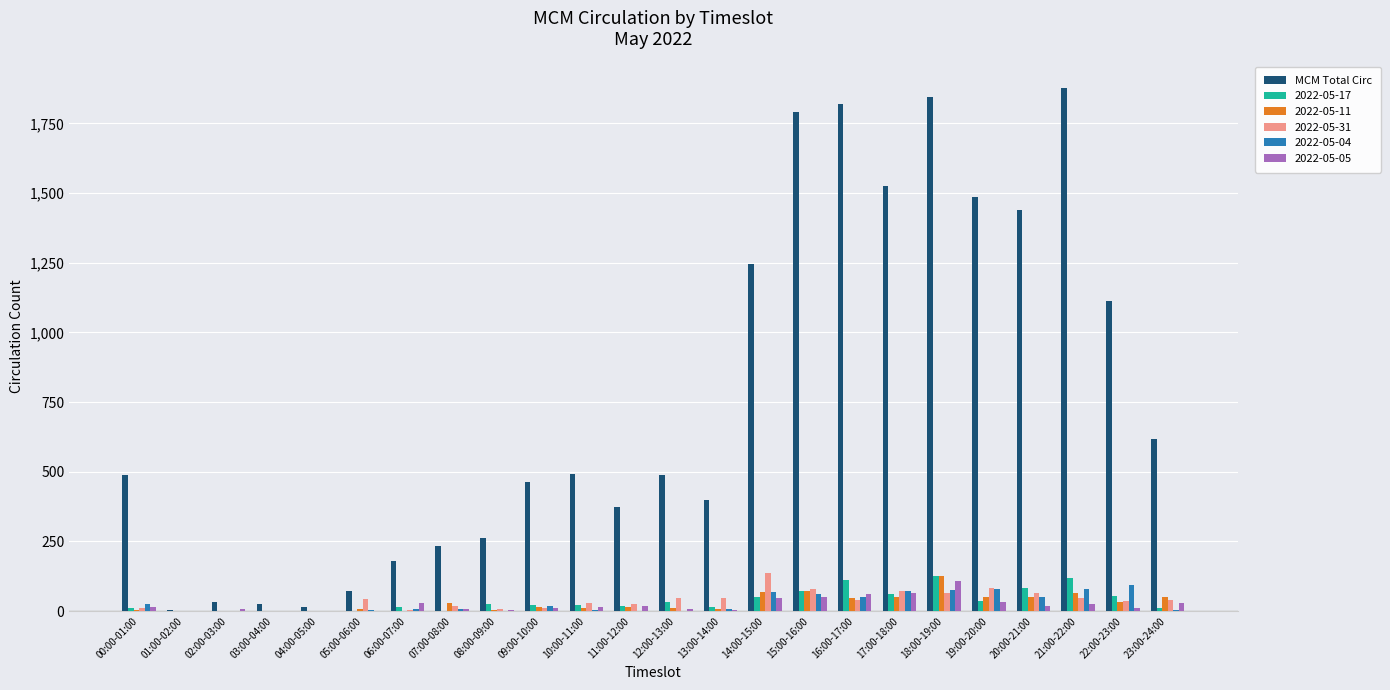

Between 04:00-05:00 and 23:00-24:00, which series saw the biggest shift?

MCM Total Circ